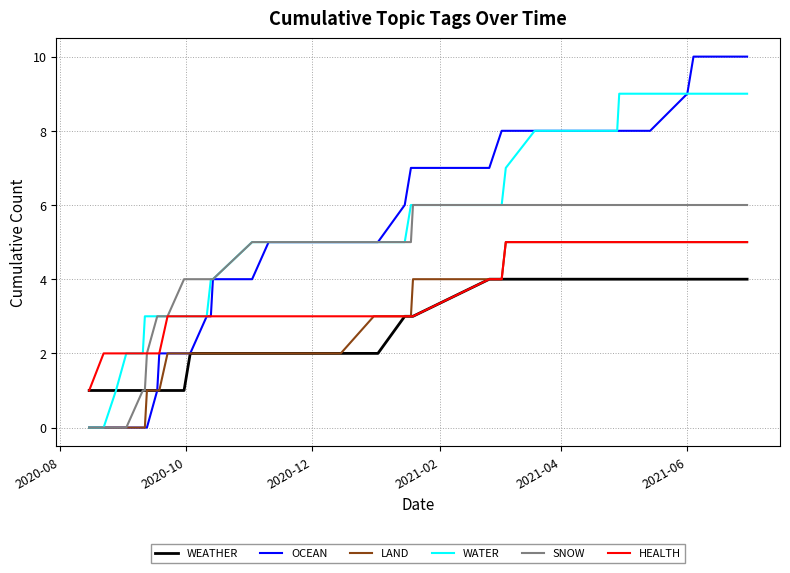

Does the chart have visible grid lines?

Yes